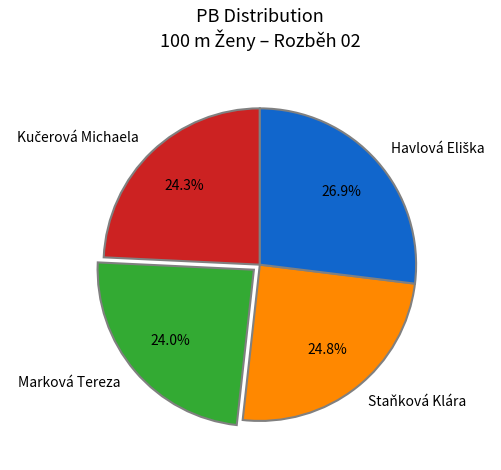

Does any single category account for the majority?

No